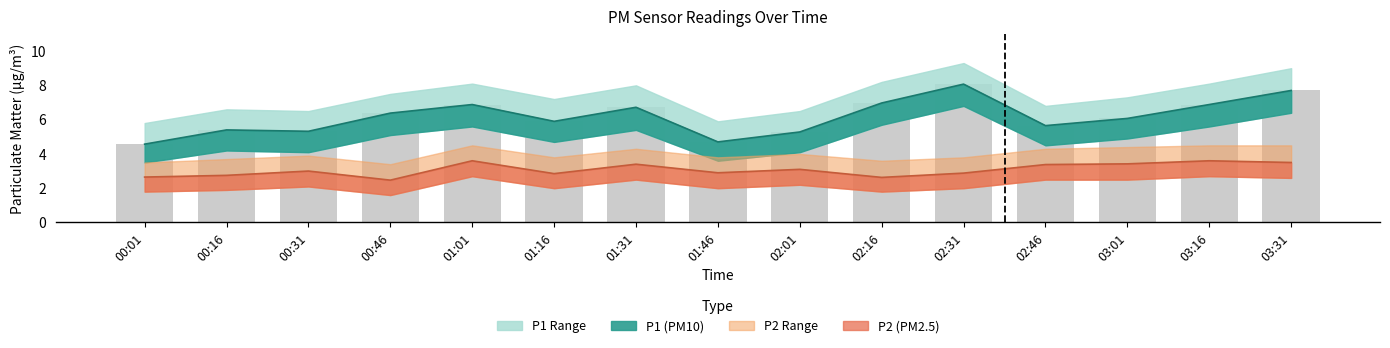

What is the label of the 5th bar from the left?

01:01